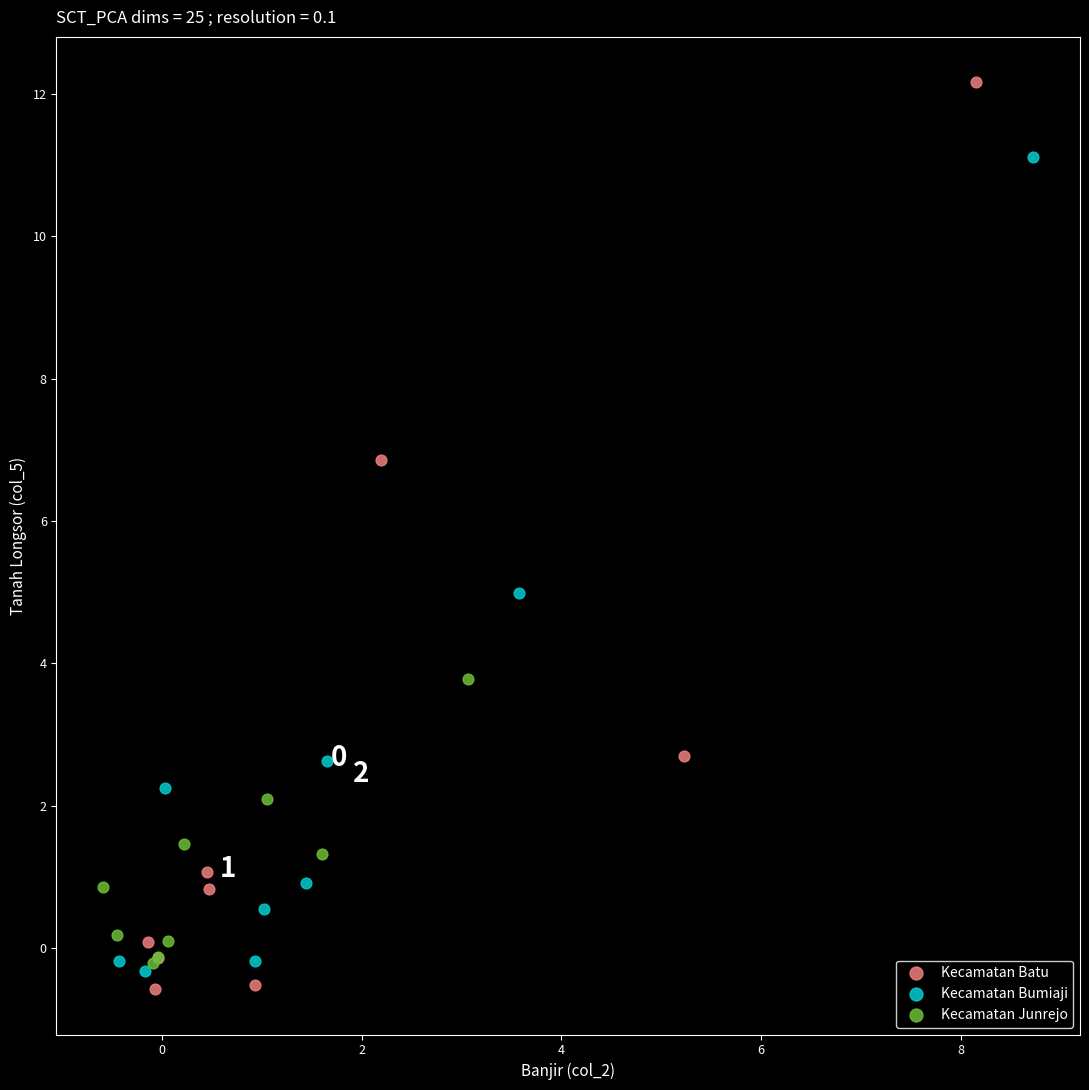

Which series reaches the minimum Y coordinate?

Kecamatan Batu